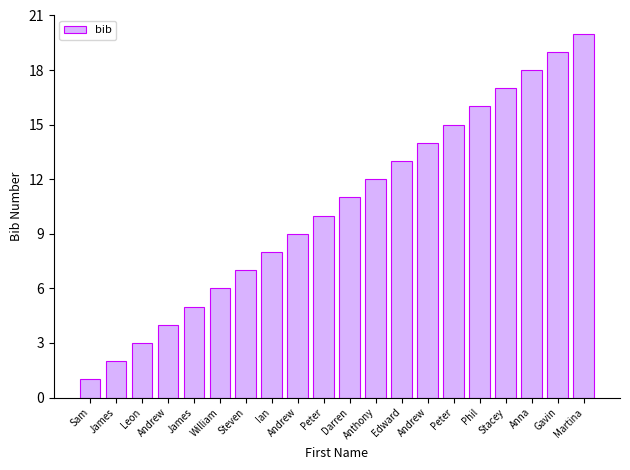

Which has a higher value, James or Darren?

Darren